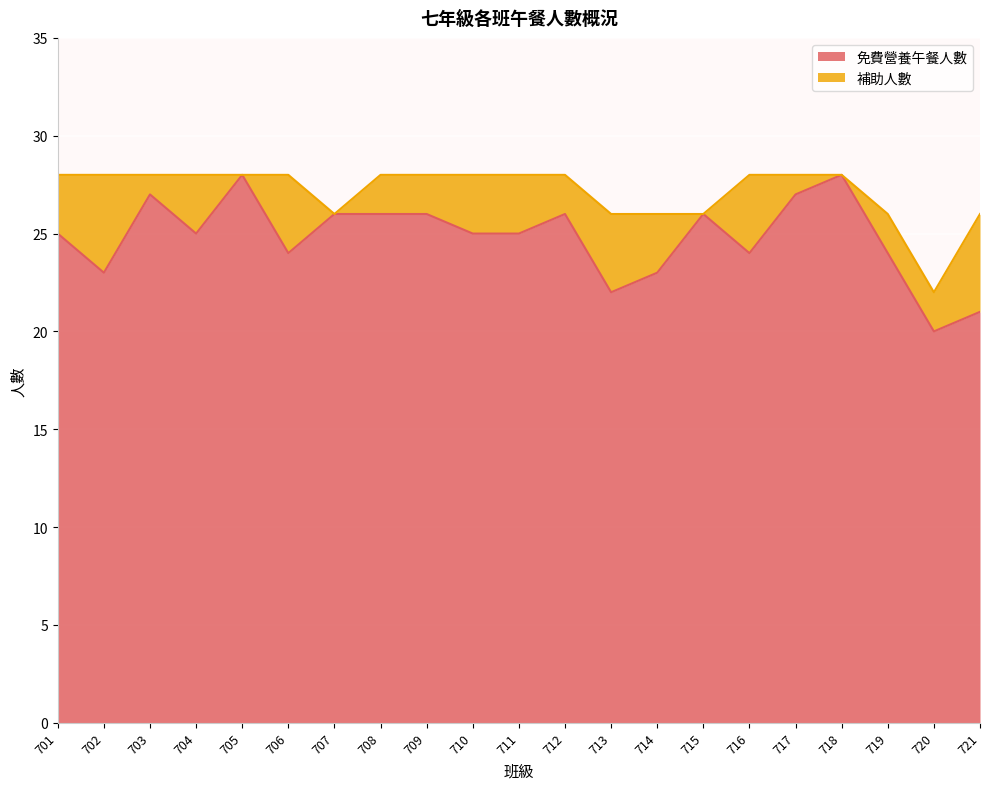

What is the value of the 8th point from the left?

26